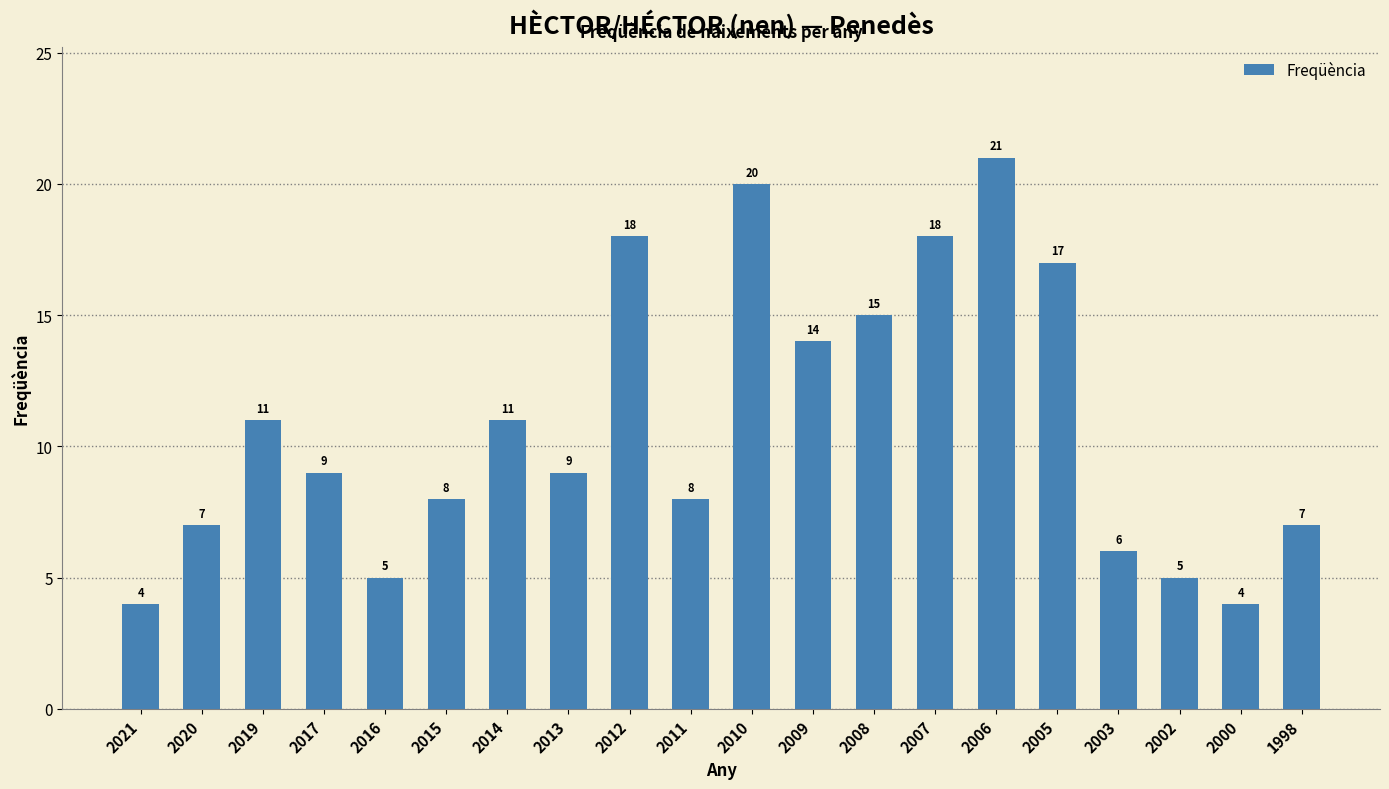

Which label corresponds to the largest value in the chart?

2006